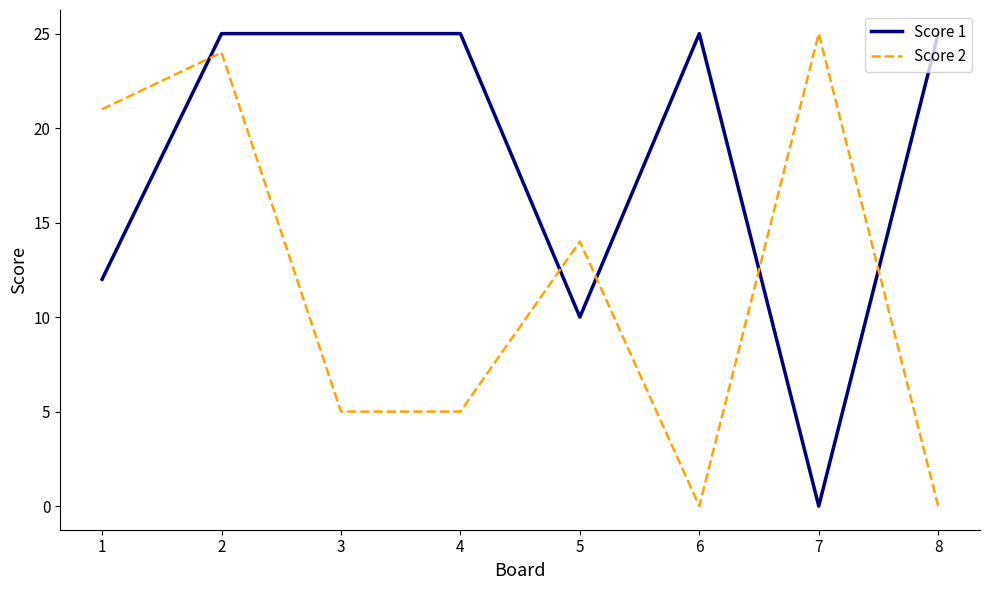

After their last crossing, which series has the higher values: Score 1 or Score 2?

Score 1